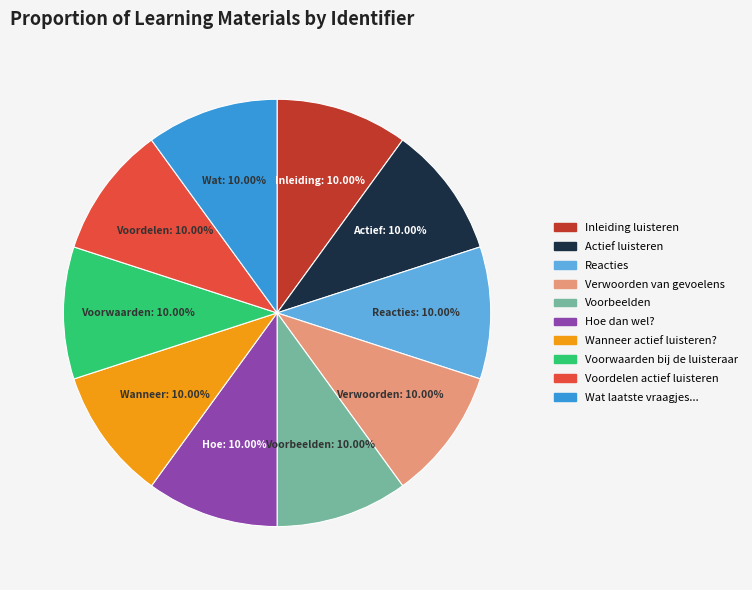

Combined, do Wanneer actief luisteren? and Voorwaarden bij de luisteraar account for over 50%?

No